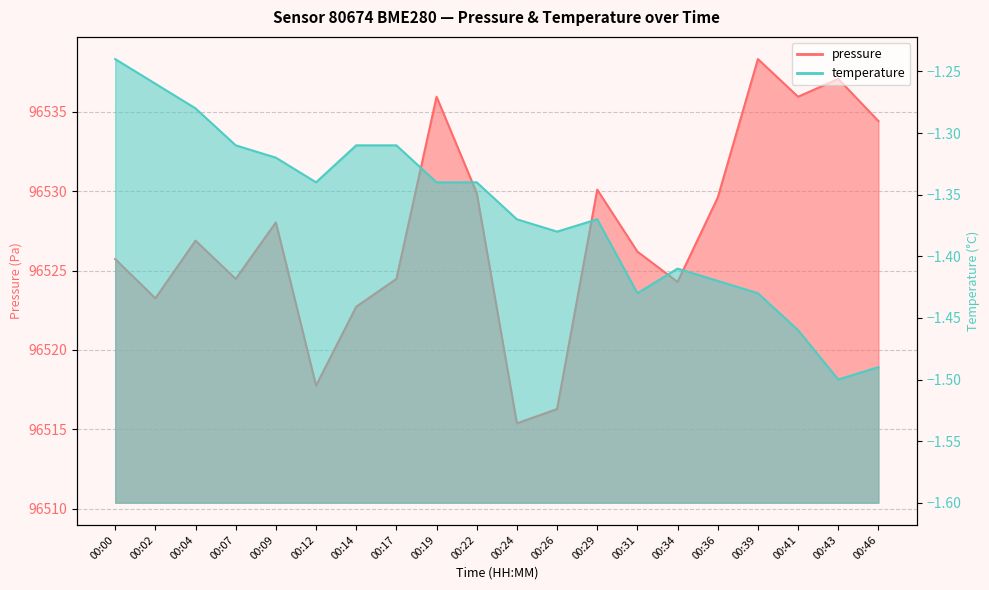

What is the difference between the second highest and second lowest values?

20.8